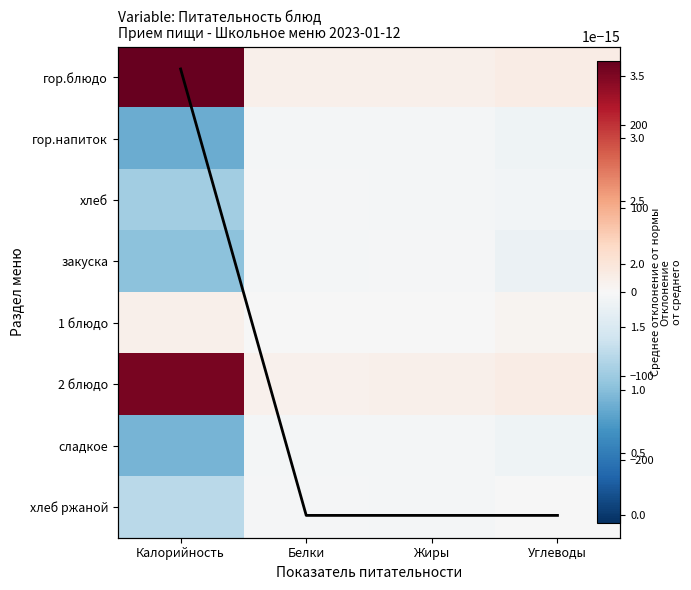

What is the minimum value for сладкое?

-128.0